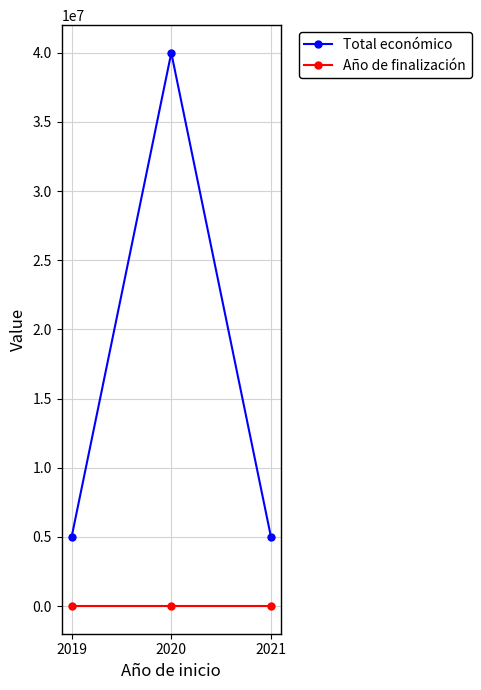

Which series has the largest range (max minus min)?

Total económico